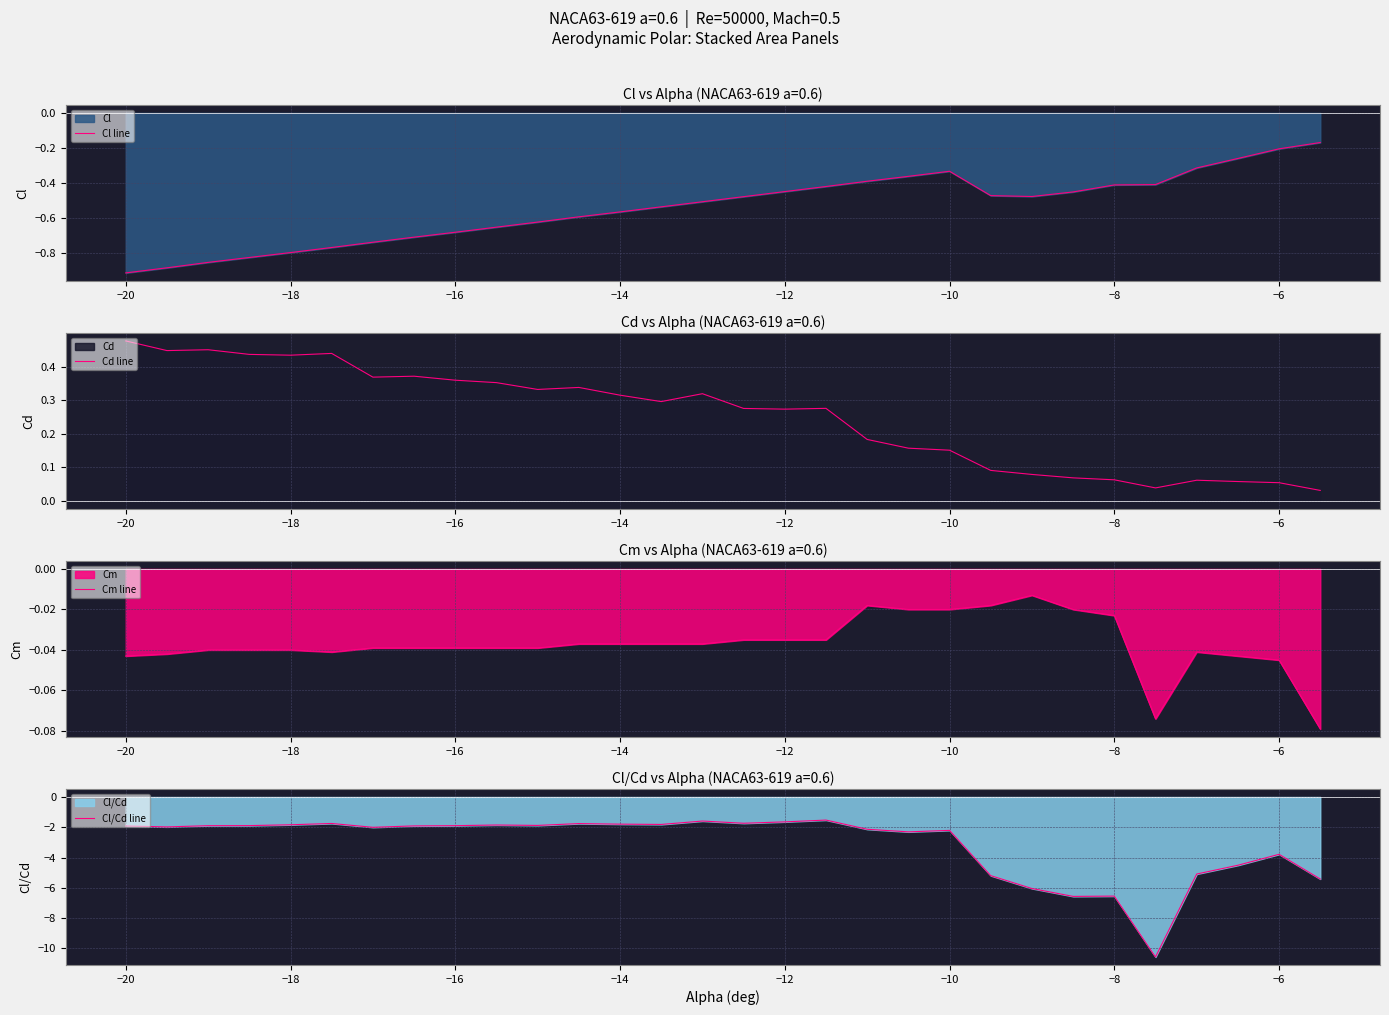

At which label does Cl line reach its minimum?

−20